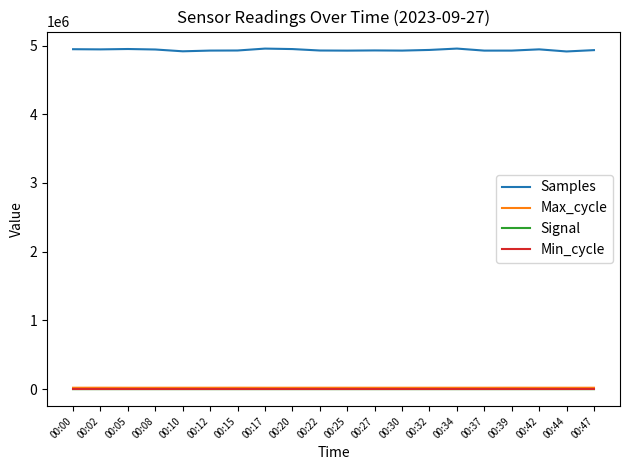

What are all the series names shown in the legend?

Samples, Max_cycle, Signal, Min_cycle